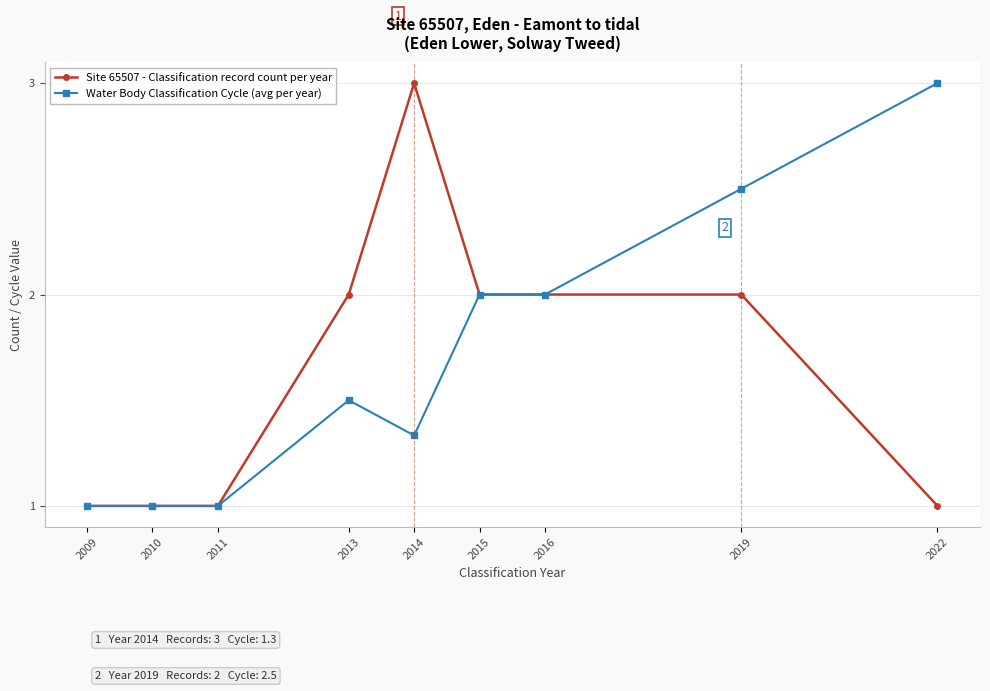

List the series in order of their overall mean, lowest first.

Site 65507 - Classification record count per year, Water Body Classification Cycle (avg per year)